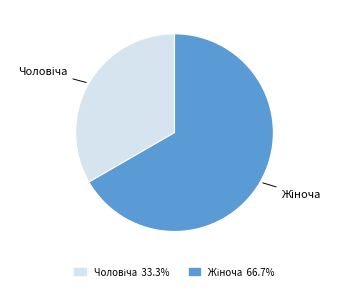

Does any single category account for the majority?

Yes